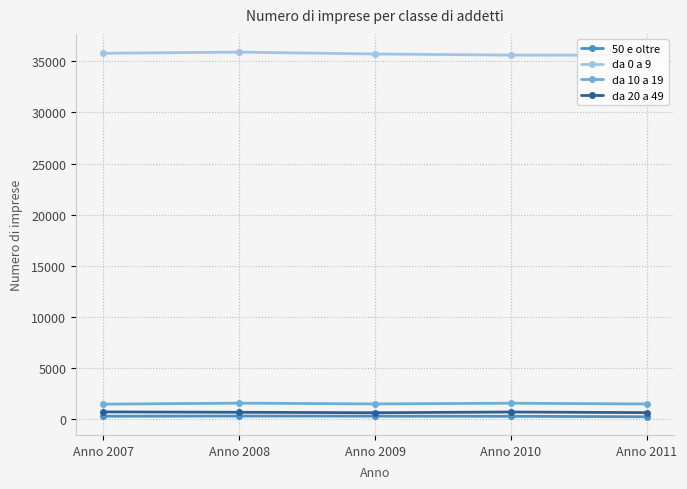

The da 20 a 49 series shows 678 at Anno 2010. True or false?

True